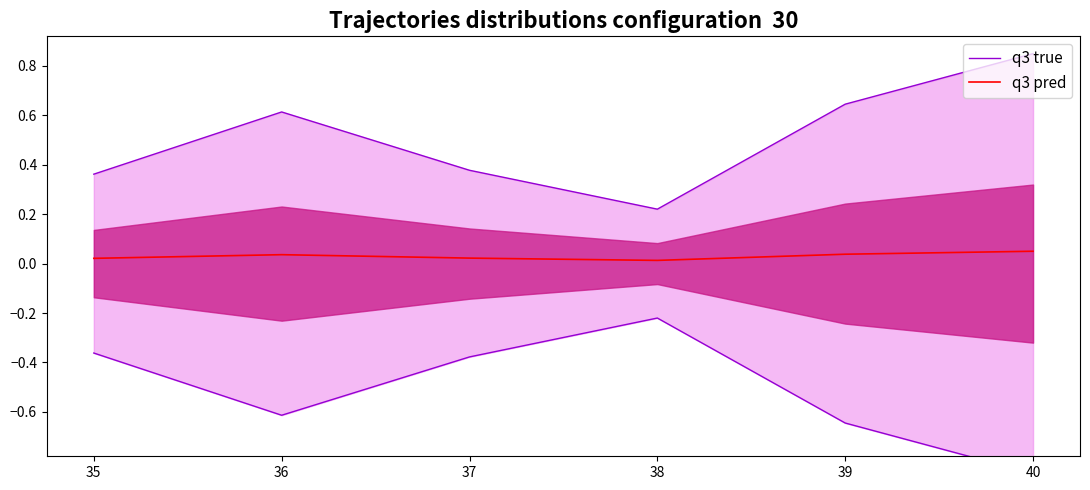

How many lines are shown in the chart?

2